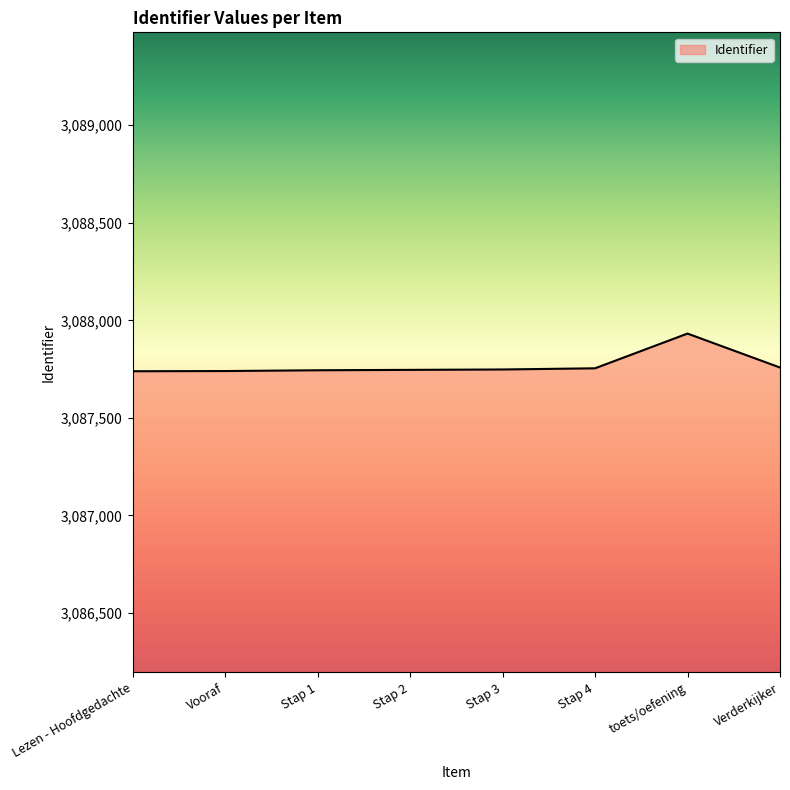

What is the change in value from Vooraf to Stap 2?

+6